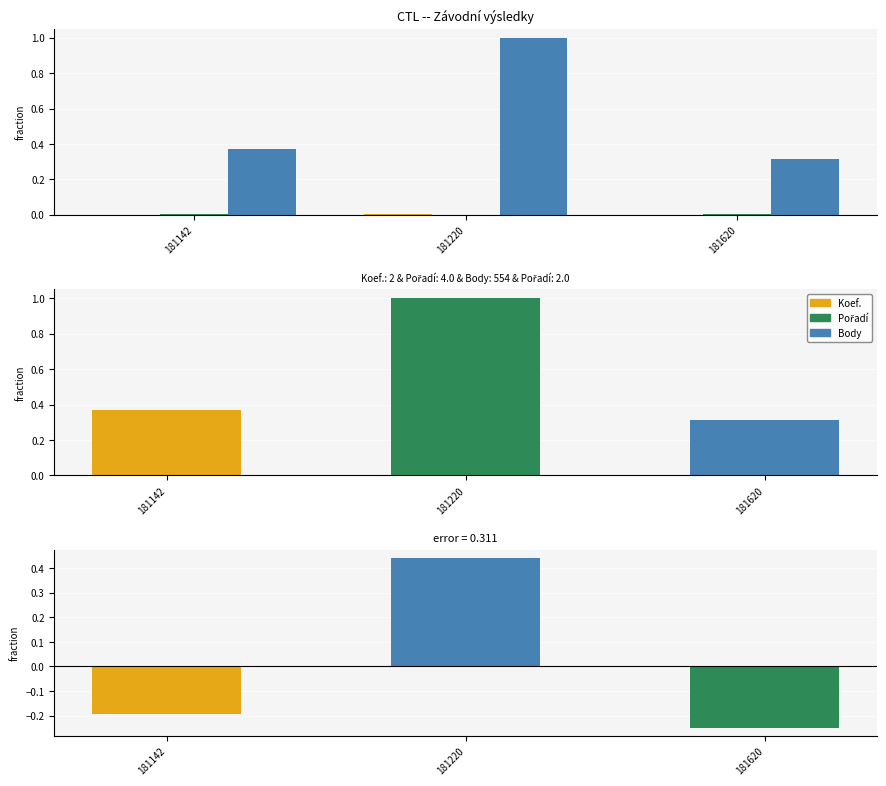

Is it true that Pořadí equals 0.0 at 181220?

True